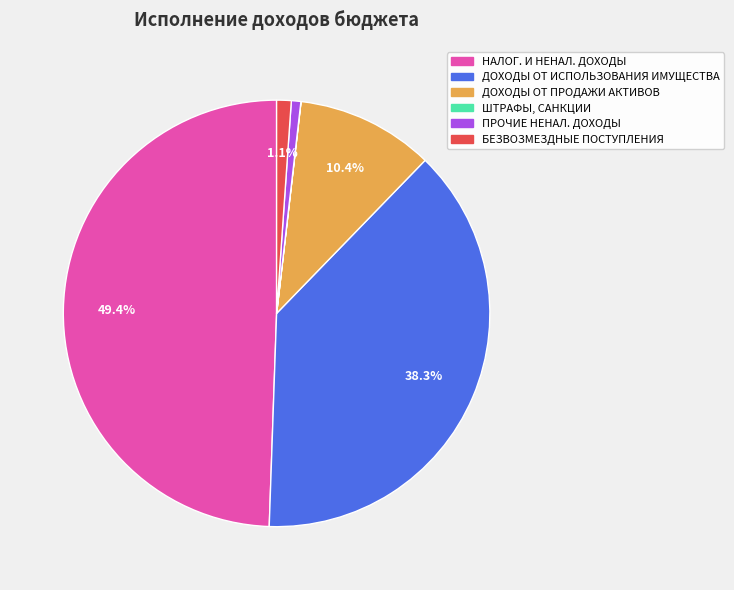

Is there a majority slice in this chart?

No